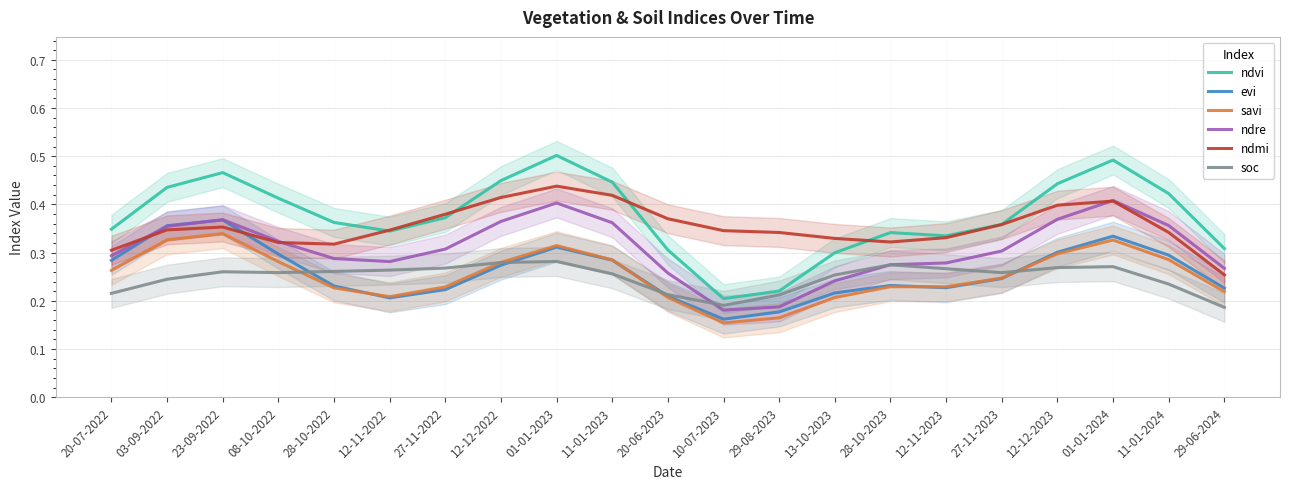

What is the maximum value shown in the chart?

0.5